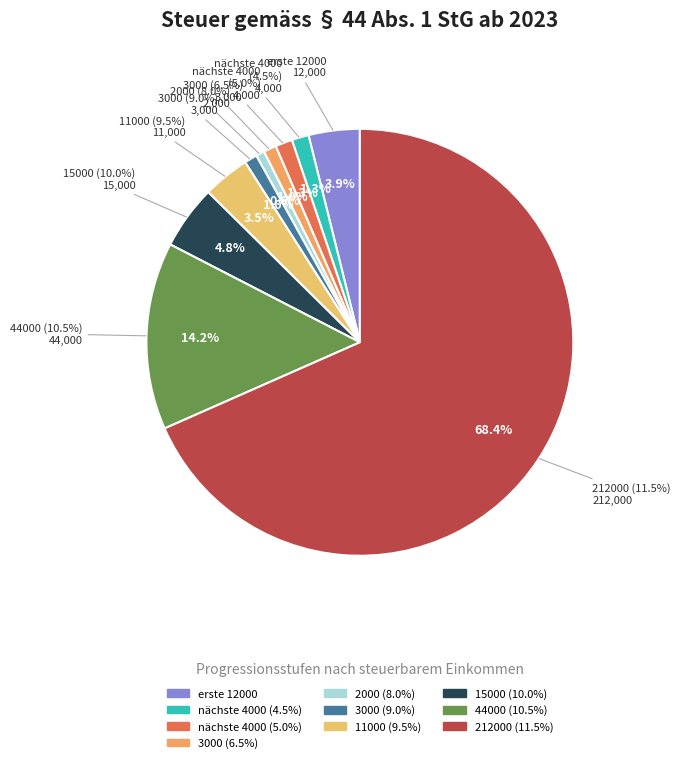

What is the total percentage of 212000 (0.115) and von den nächsten 4000 (0.045)?

69.7%